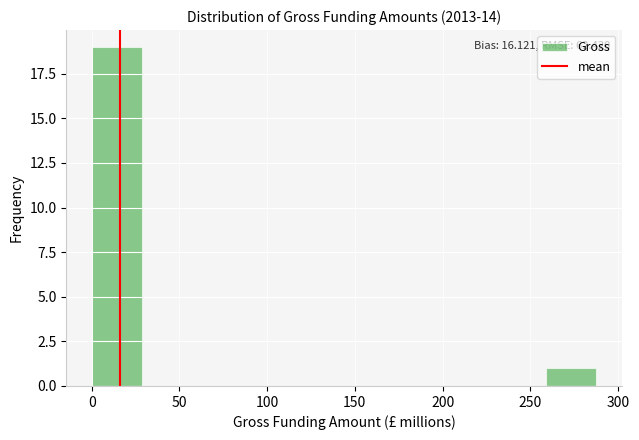

Over which range of the x-axis is the bar tallest?

0 to 30